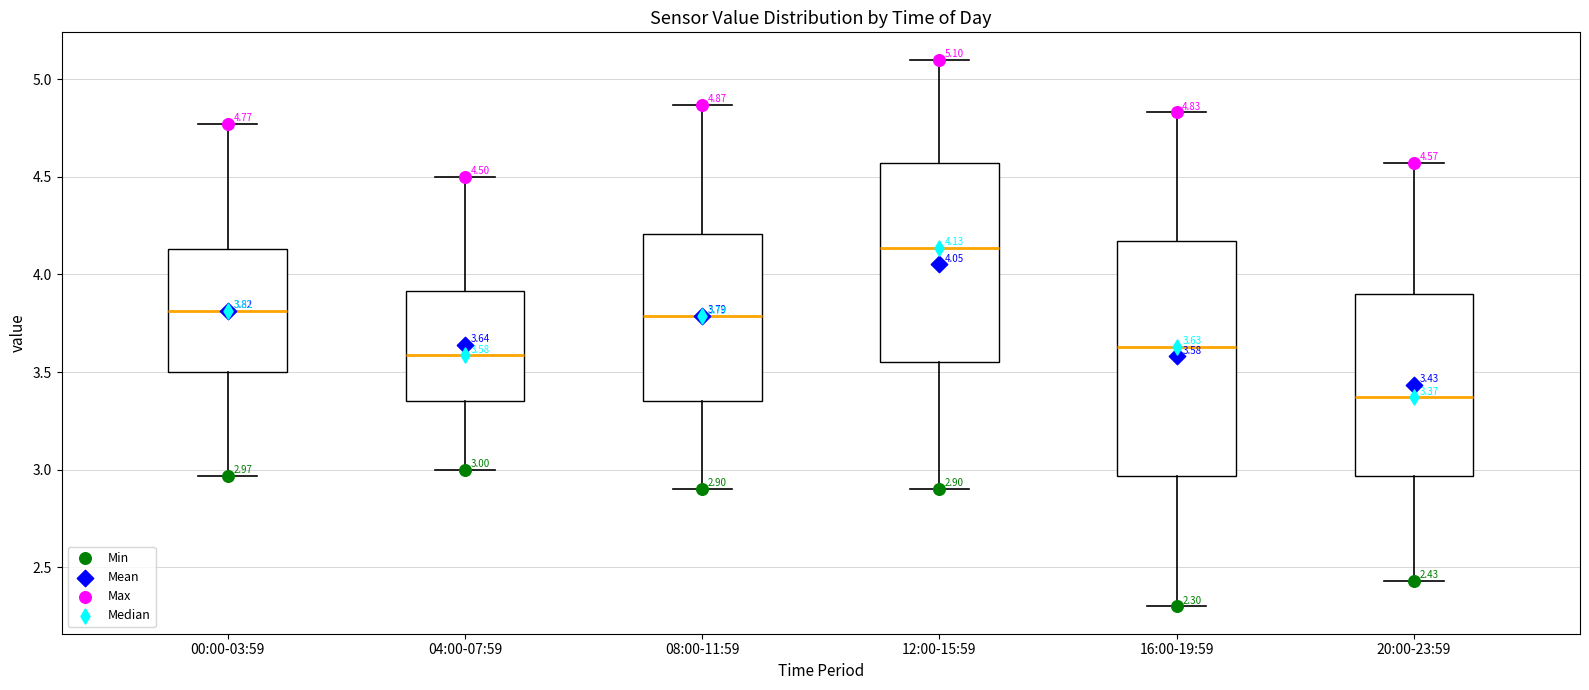

Comparing the boxes themselves (not the whiskers), which one is the tallest?

16:00-19:59